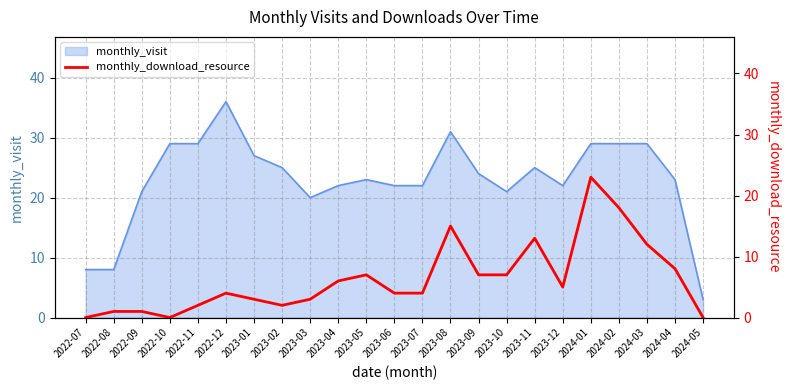

Does the chart have visible grid lines?

Yes